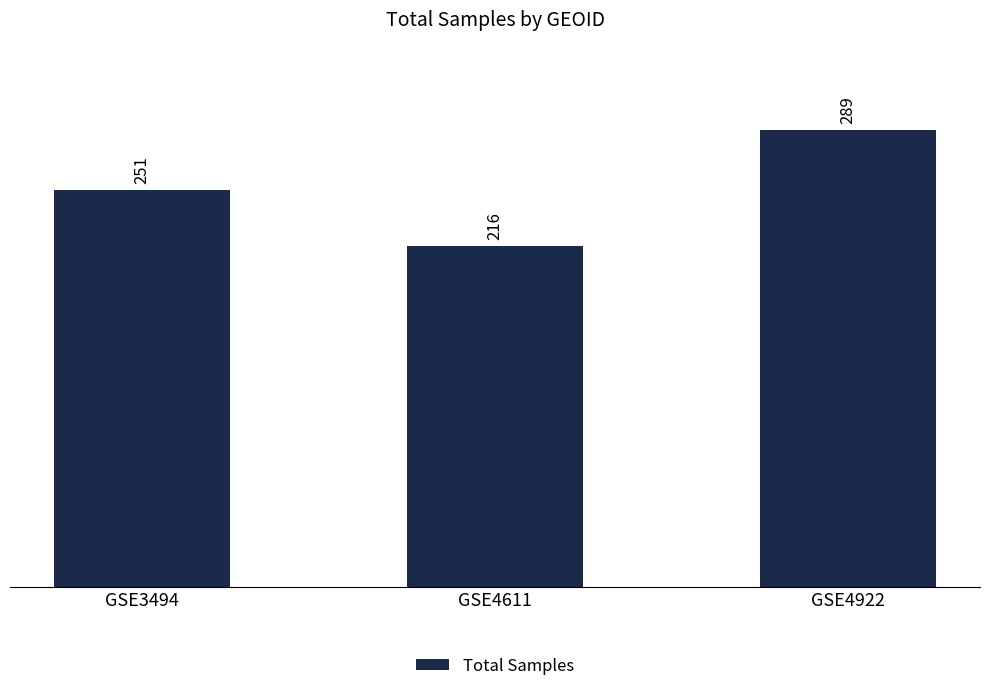

List the labels in order of value, largest first.

GSE4922, GSE3494, GSE4611